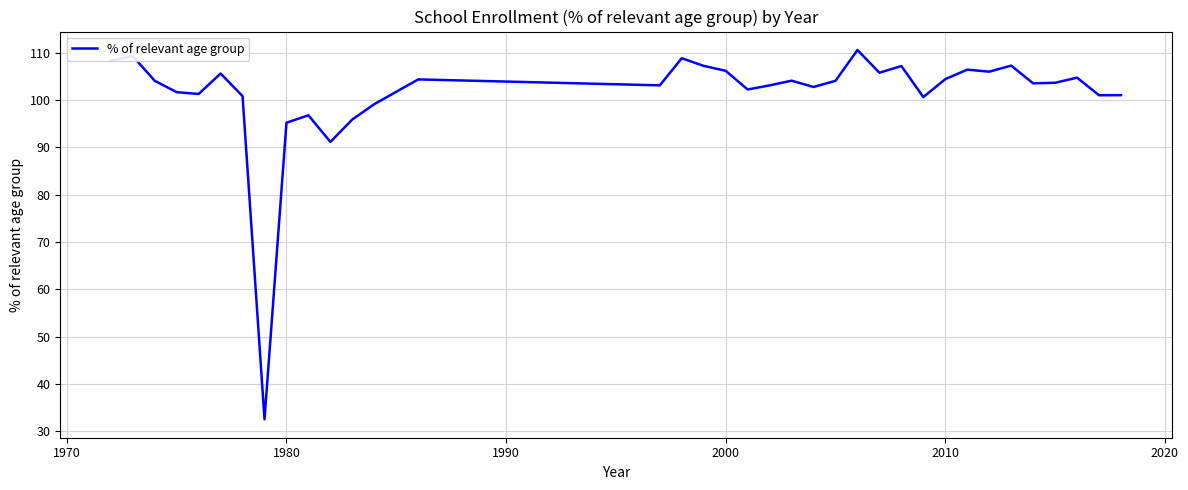

What is the greatest value displayed?

110.6